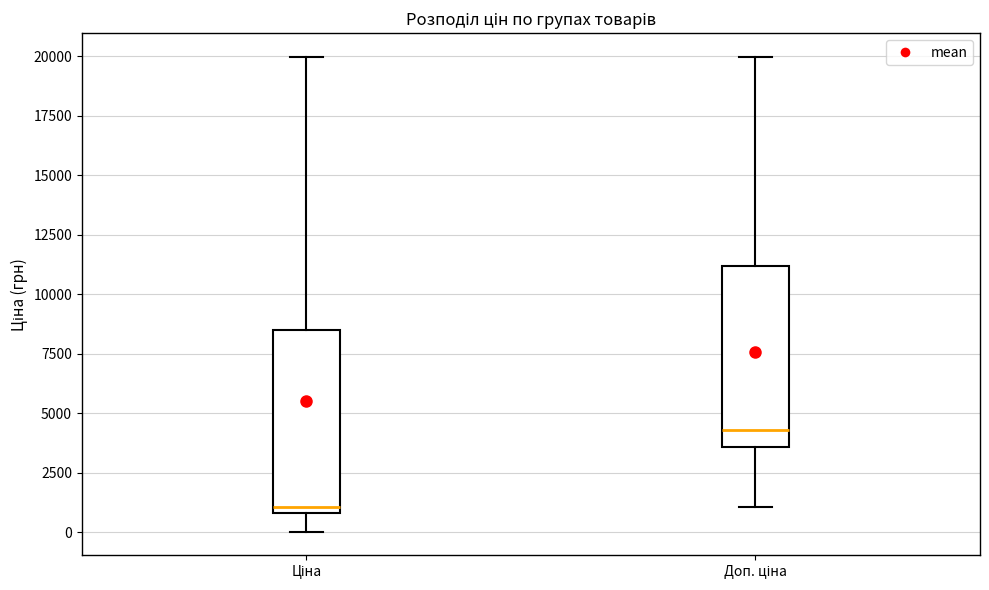

Reading left to right, read every box against the y-axis: the position of its median line, the range the box covers, and the ends of its whiskers. The values are not printed on the chart, so give them approximately, as read against the axis.

Ціна: median 1000 (just above the box's lower edge), box 1000 to 8500, whiskers 0 to 20000
Доп. ціна: median 4500, box 3500 to 11000, whiskers 1000 to 20000